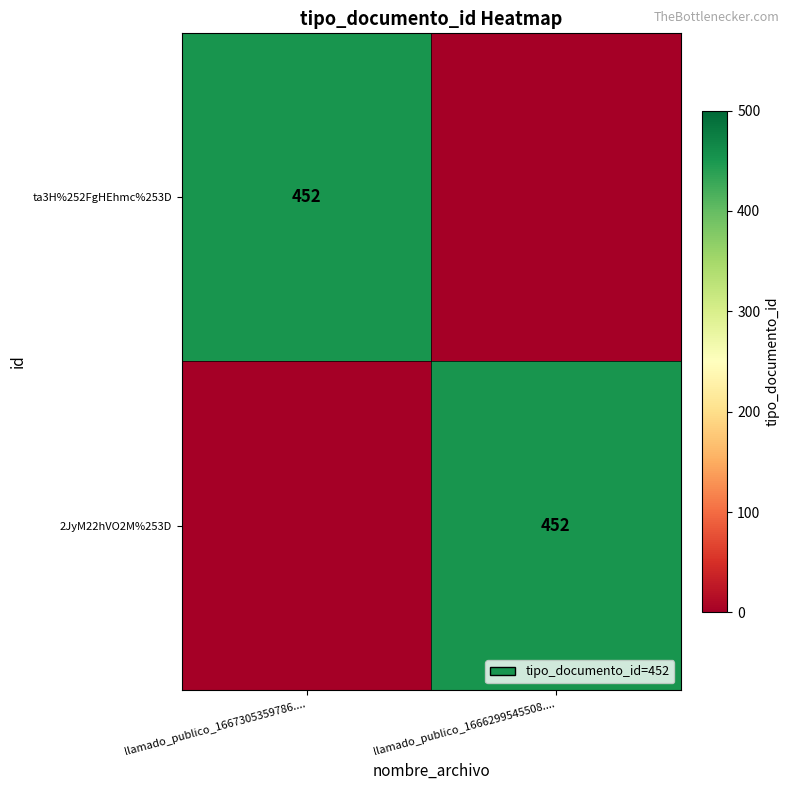

True or false: 2JyM22hVO2M%253D has a value of 259 at llamado_publico_1666299545508.....

False